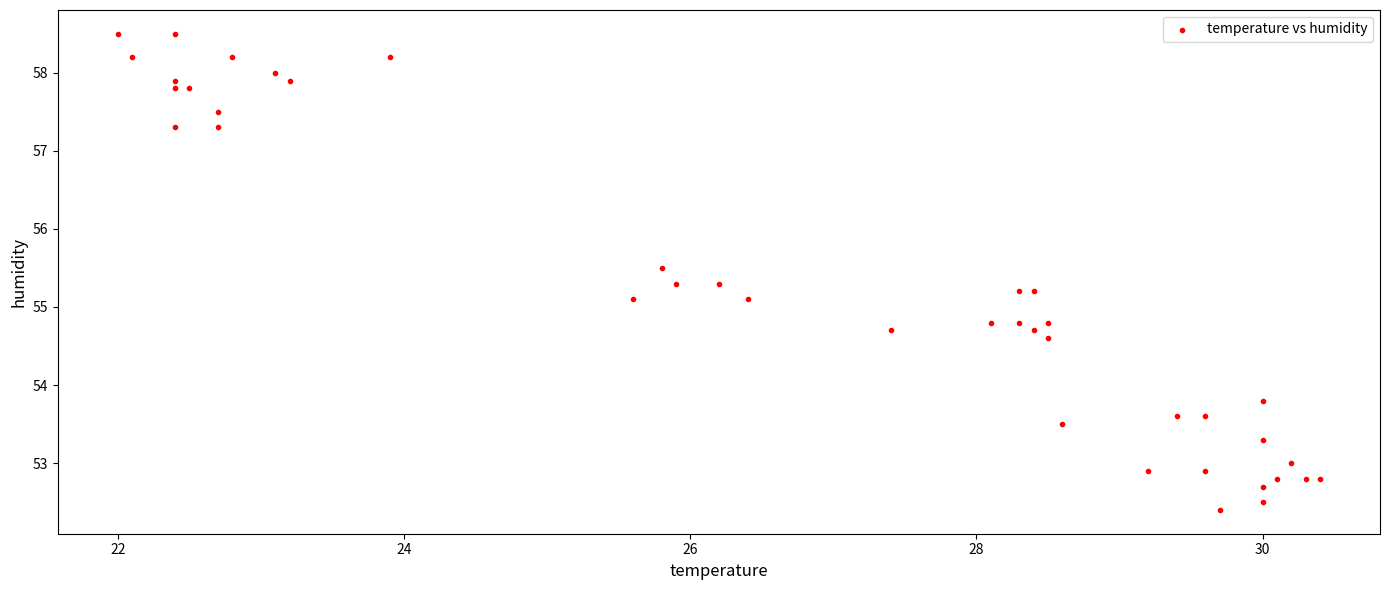

What is the range of Y values (max minus min)?

6.1